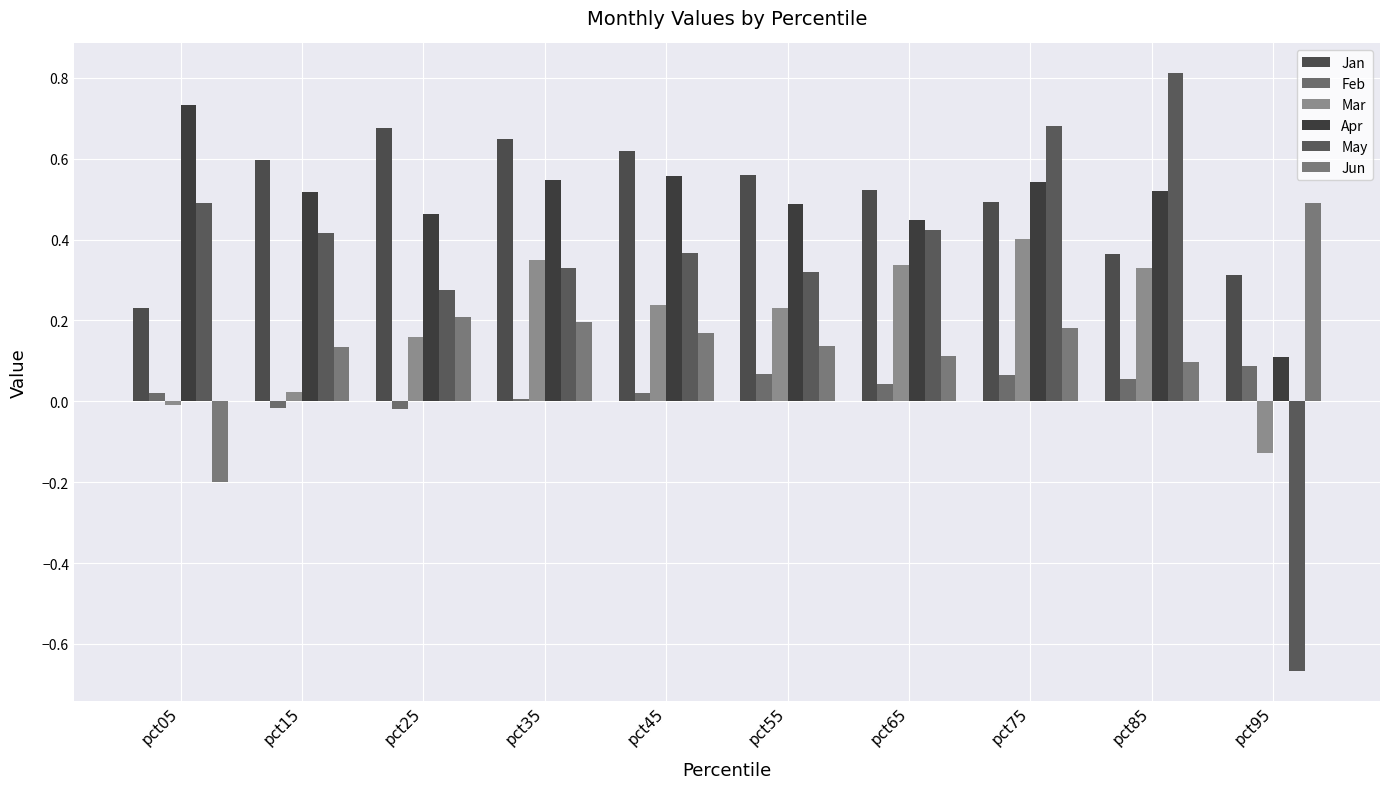

At which label does Apr reach its minimum?

pct95